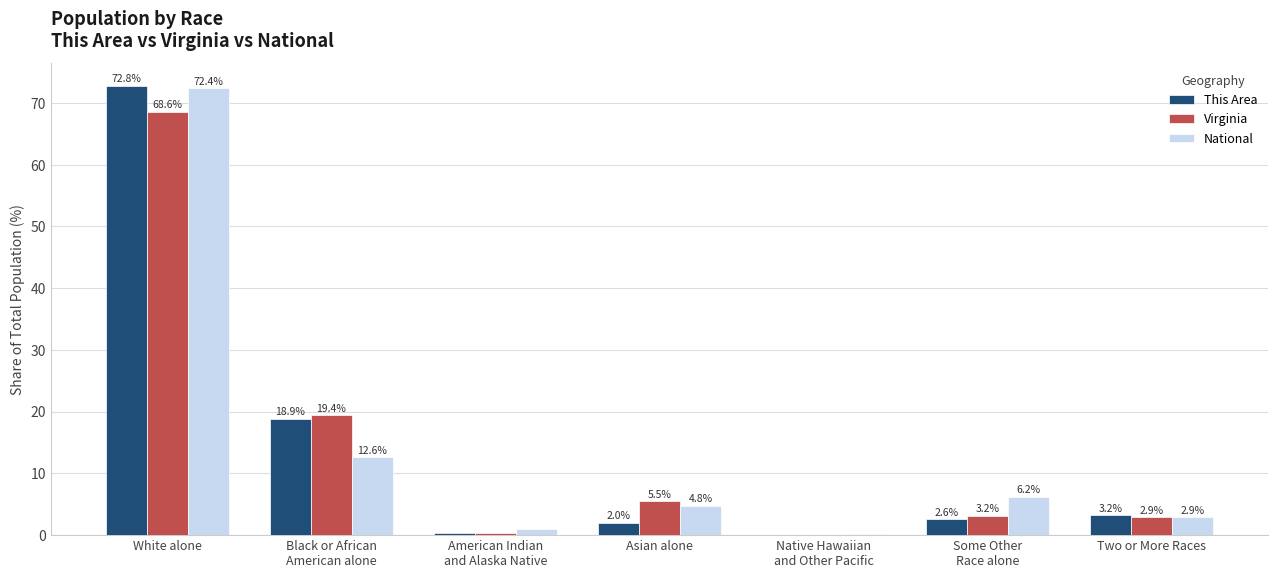

What is the highest value of the This Area series?

72.8